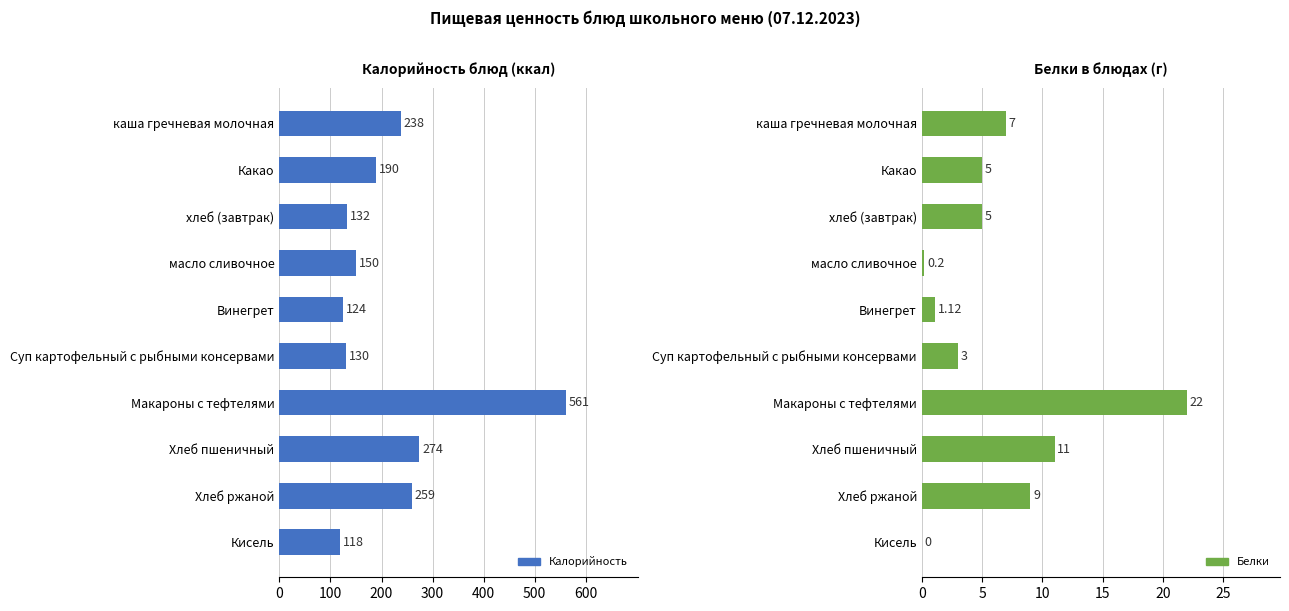

How many values in the Белки series exceed 5?

4